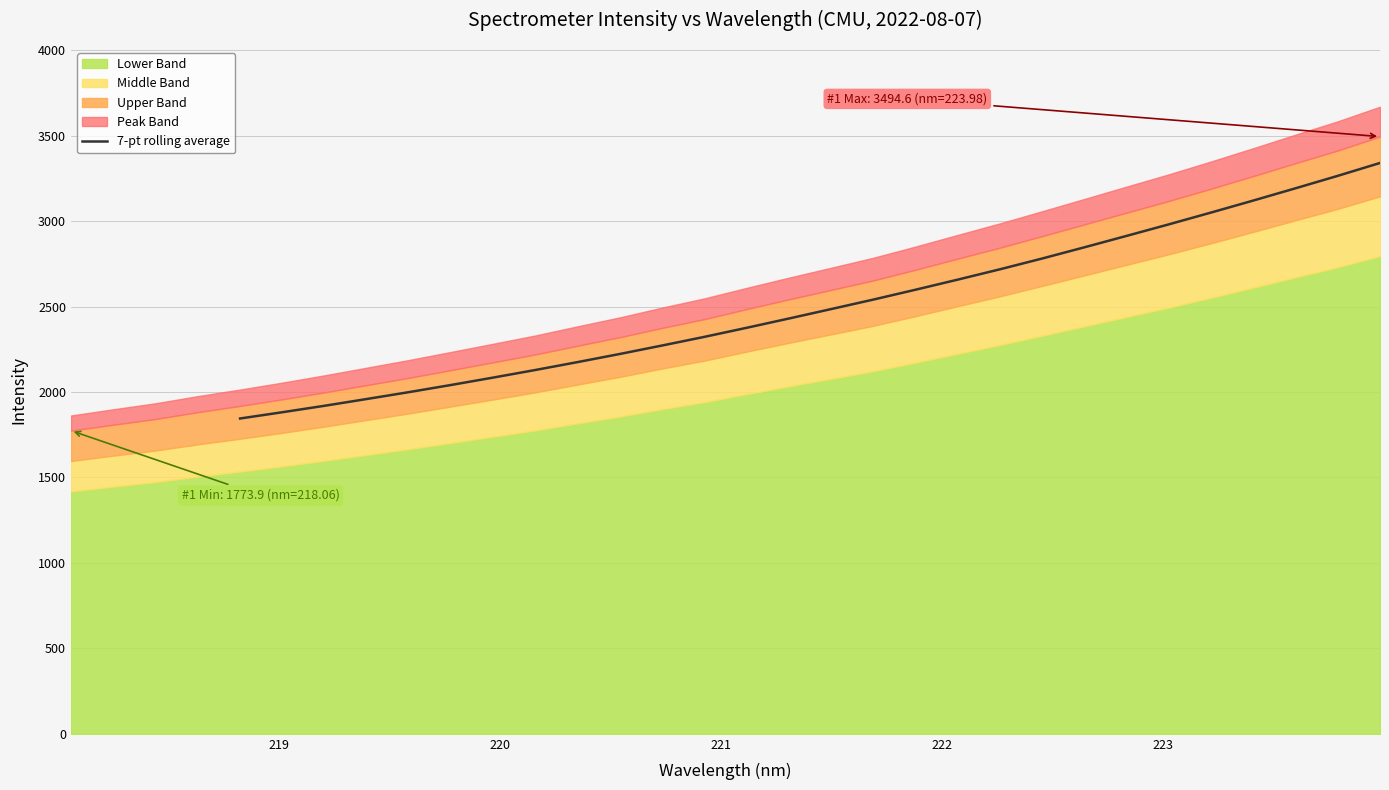

What is the minimum value for 7-pt rolling average?

1845.0